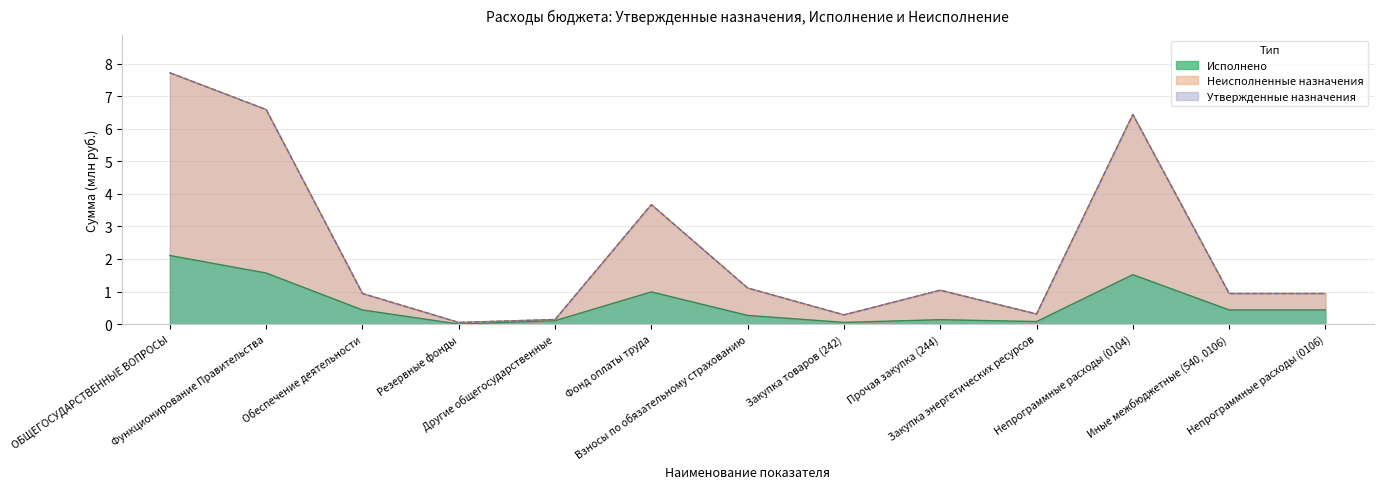

Where is the first local minimum for Утвержденные назначения?

Резервные фонды